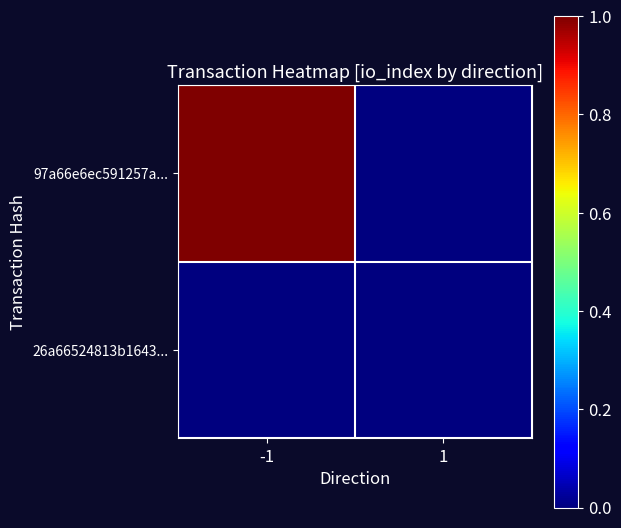

List the series in order of their peak value, lowest first.

26a66524813b1643..., 97a66e6ec591257a...